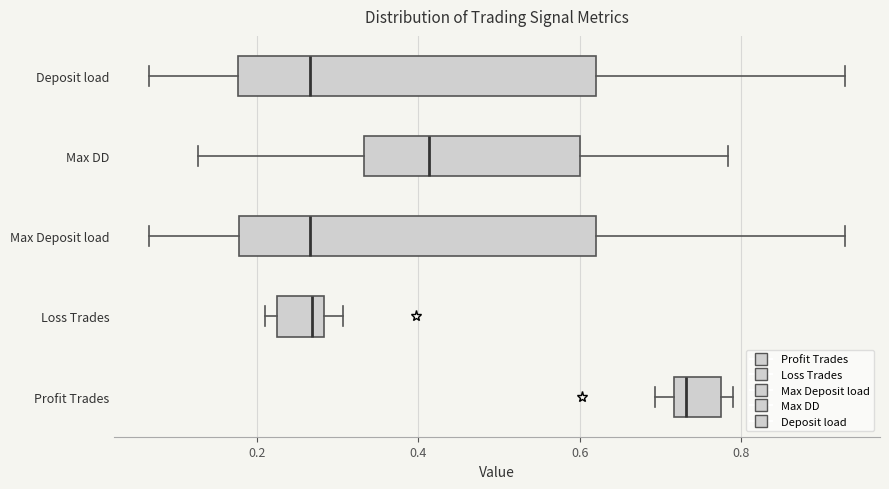

Where does the left whisker of the box for Deposit load end on the x-axis? The values are not printed on the chart, so give them approximately, as read against the axis.

0.06